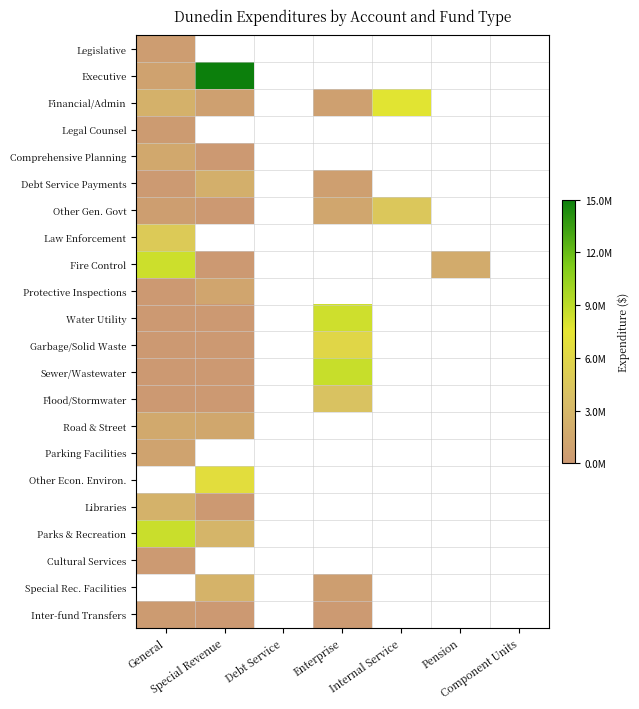

What is the spread (max minus min) of values at General?

8506316.0